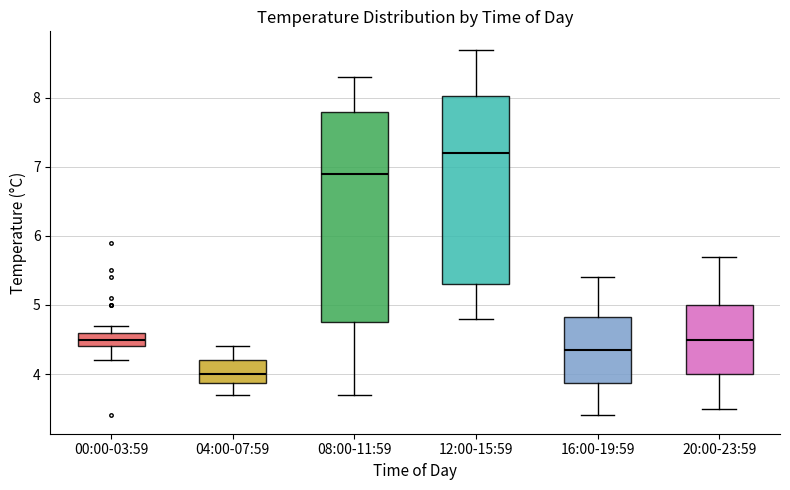

Where does the lower whisker of the box for 16:00-19:59 end on the y-axis? The values are not printed on the chart, so give them approximately, as read against the axis.

3.4